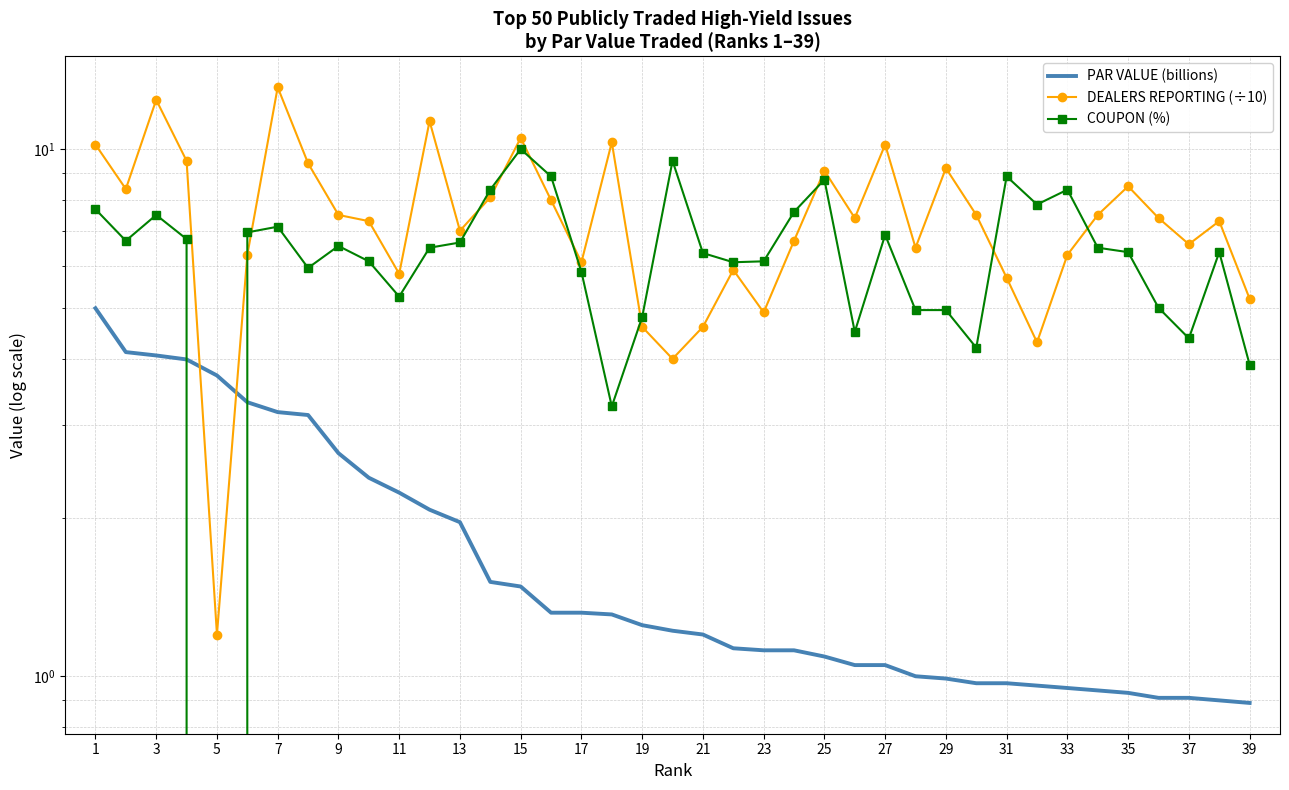

What is the value of the COUPON (%) point at the 30th from the left?

10.0